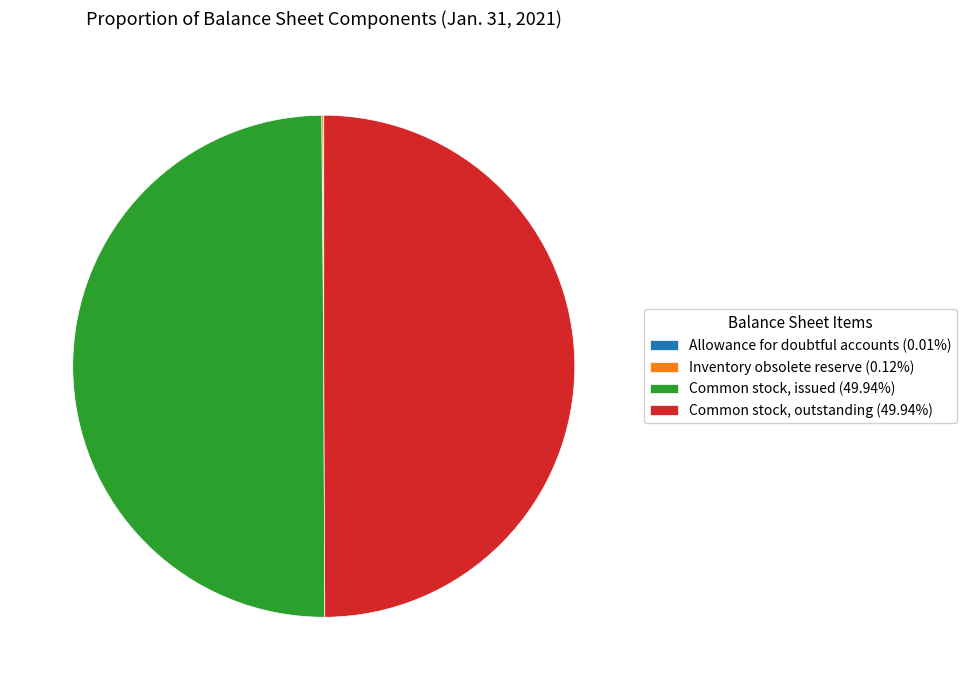

Is it true that Common stock, outstanding is 50% of the pie?

True